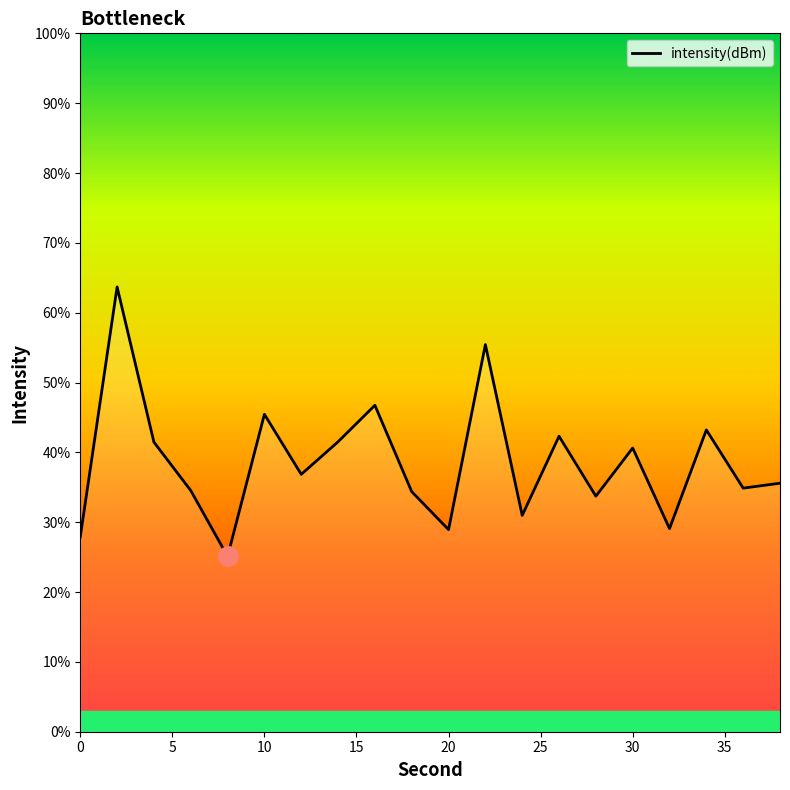

What is the greatest value displayed?

63.7